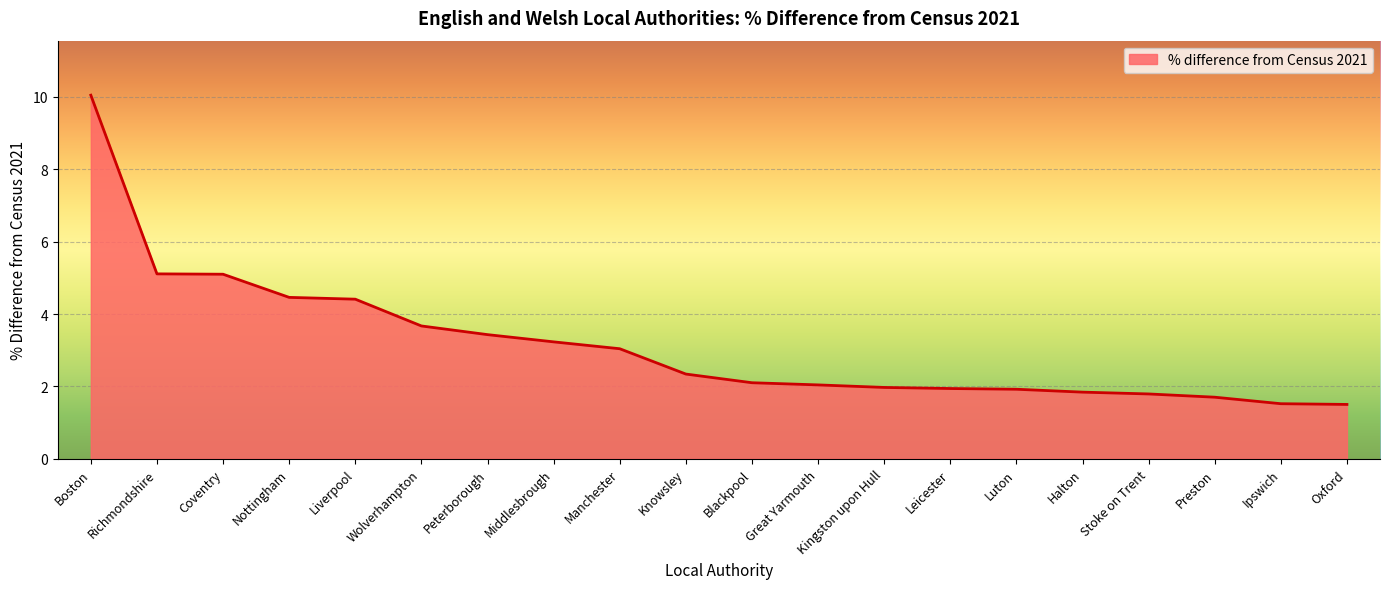

What is the minimum value shown in the chart?

1.5